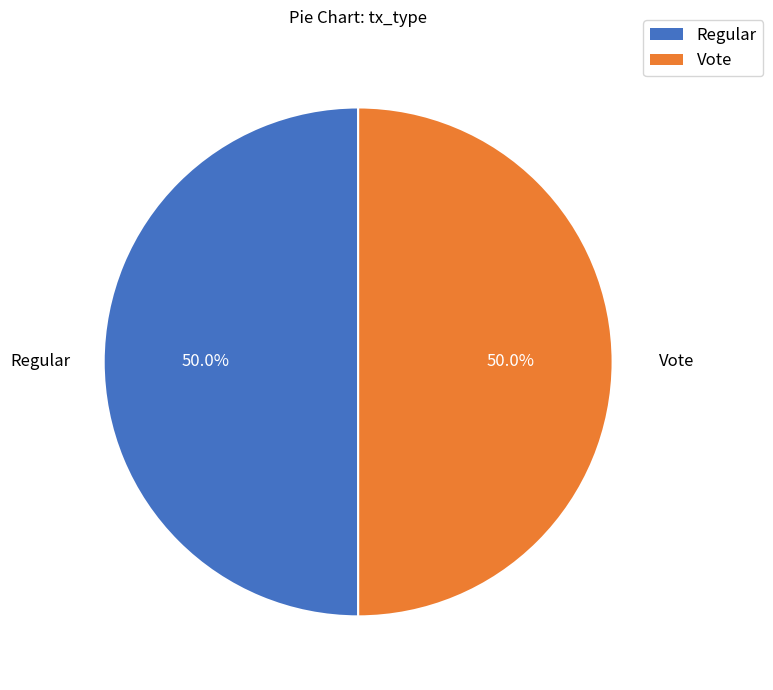

How many segments does this pie chart have?

2